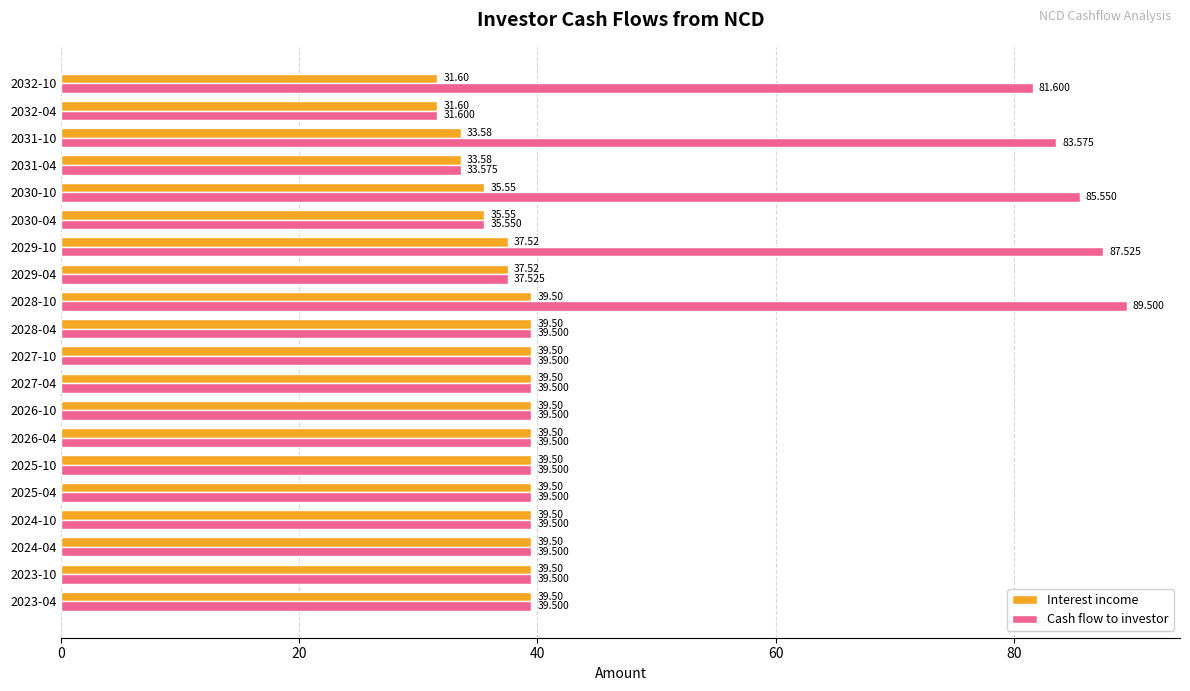

List the series in order of their overall mean, lowest first.

Interest income, Cash flow to investor